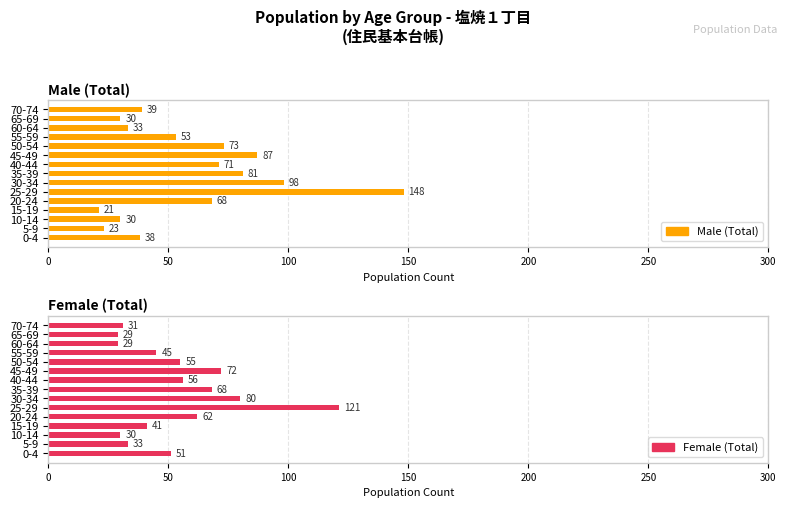

The value of Male (Total) at 60-64 is 18. True or false?

False